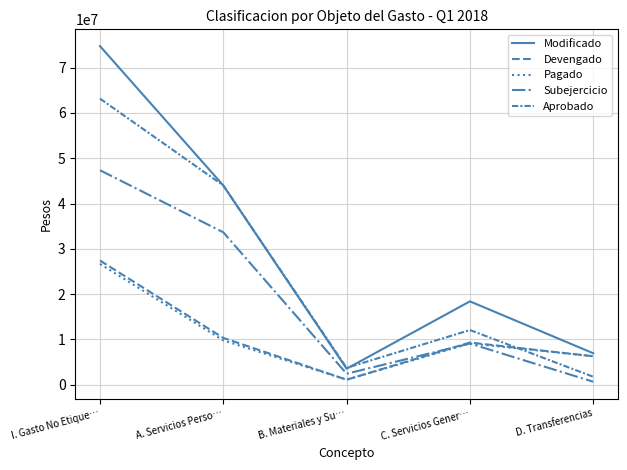

How many lines are shown in the chart?

5